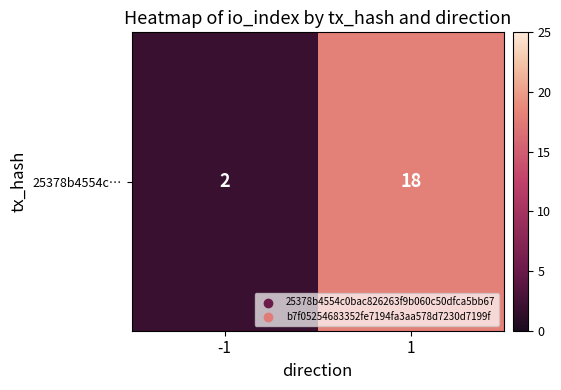

Which has a higher value, 1 or -1?

1